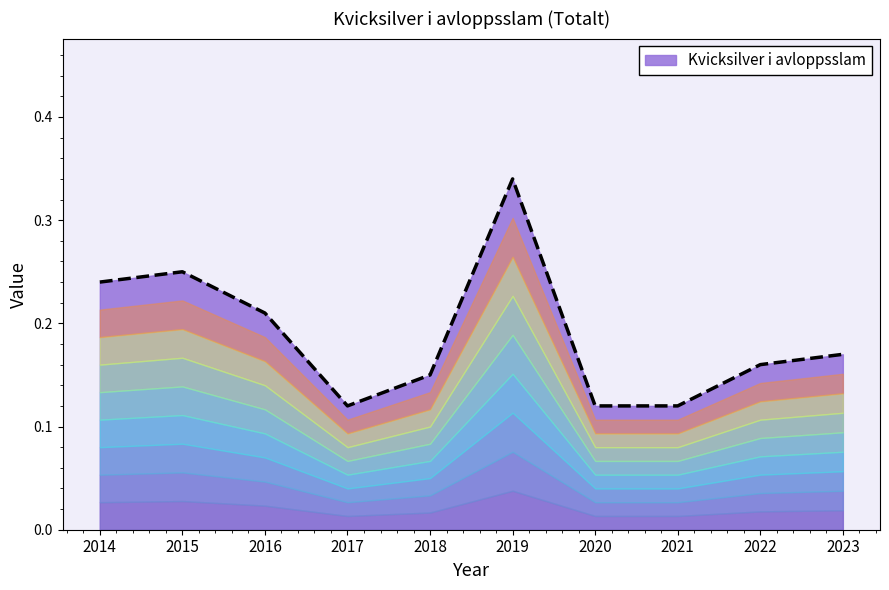

Which label corresponds to the largest value in the chart?

2019